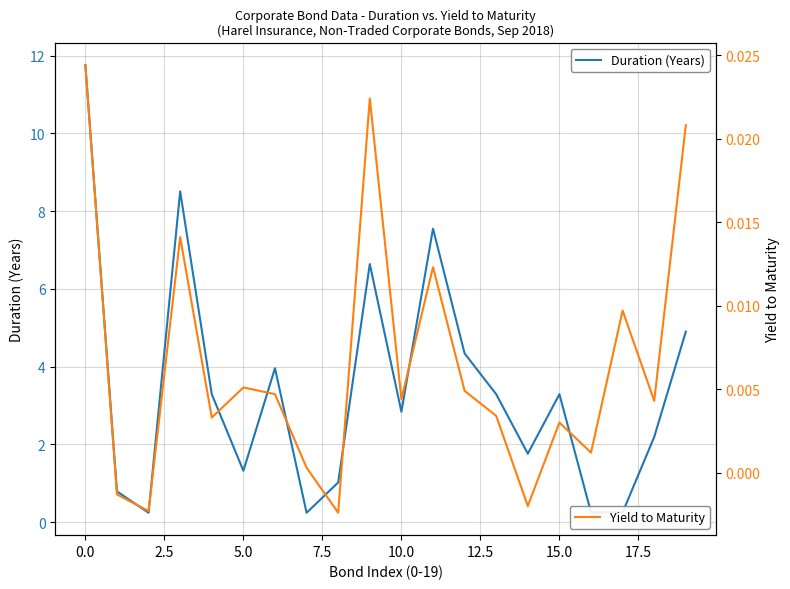

In Duration (Years), how many points are higher than both neighbors (excluding endpoints)?

5